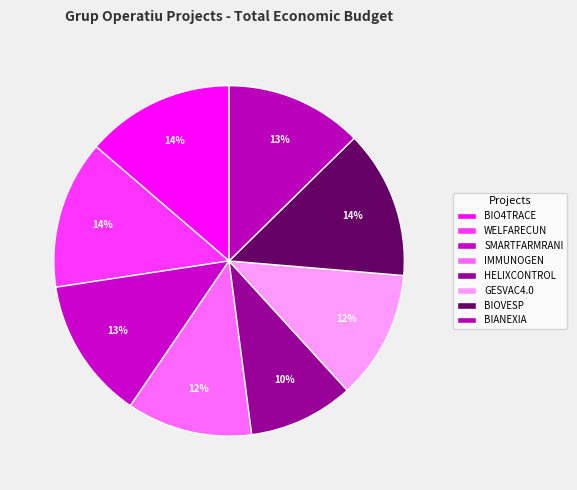

Is there any slice that represents more than half of the pie?

No